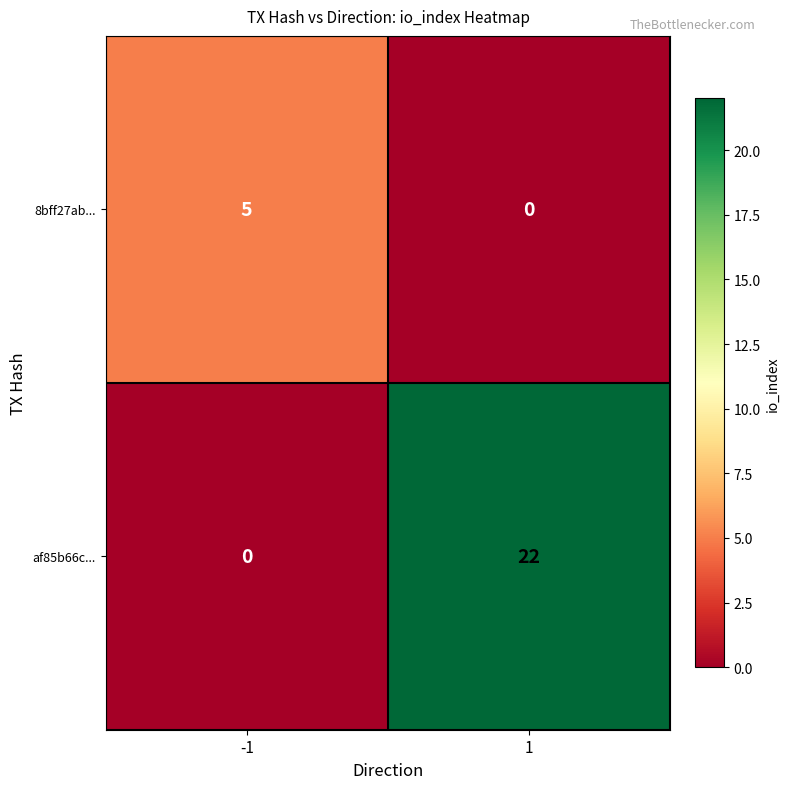

Reading right to left, what are all the values shown in this chart?

8bff27ab...: 1=0	-1=5
af85b66c...: 1=22	-1=0